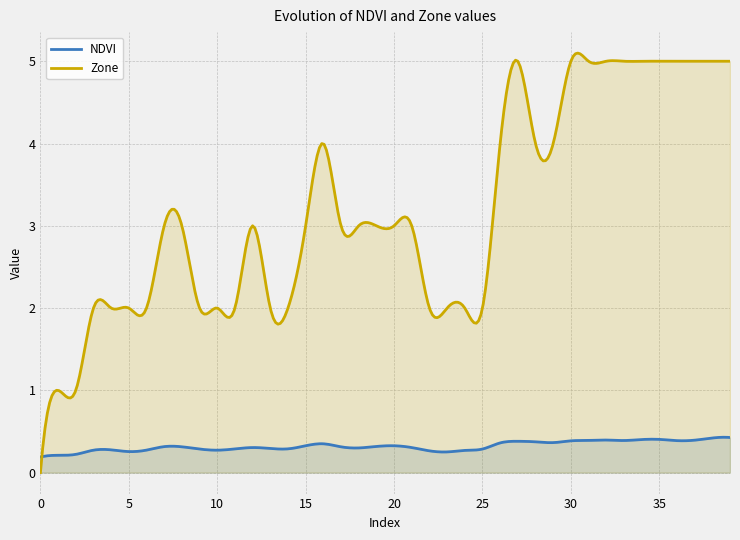

Where is the first local maximum for NDVI?

4